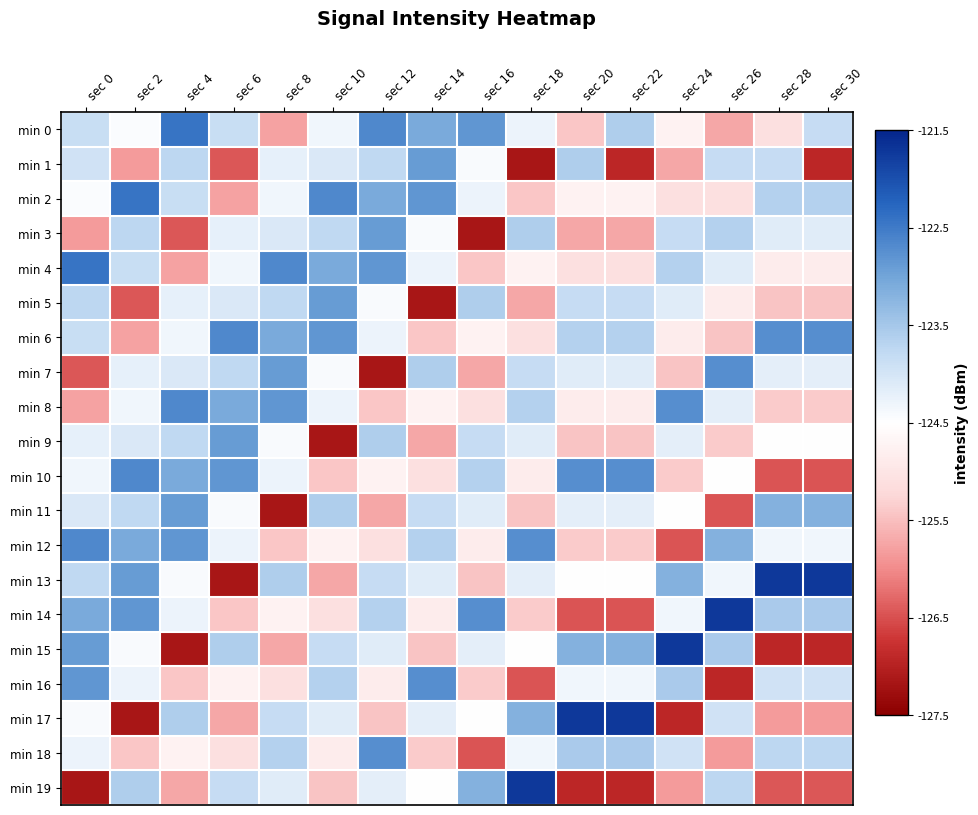

Reading left to right, list all the values displayed in this chart.

min 0: sec 0=-123.9	sec 2=-124.4	sec 4=-122.4	sec 6=-123.9	sec 8=-125.8	sec 10=-124.3	sec 12=-122.7	sec 14=-123.1	sec 16=-122.8	sec 18=-124.3	sec 20=-125.4	sec 22=-123.6	sec 24=-124.8	sec 26=-125.7	sec 28=-125.1	sec 30=-123.8
min 1: sec 0=-123.9	sec 2=-125.9	sec 4=-123.7	sec 6=-126.4	sec 8=-124.2	sec 10=-124.1	sec 12=-123.8	sec 14=-122.9	sec 16=-124.4	sec 18=-127.2	sec 20=-123.6	sec 22=-126.9	sec 24=-125.7	sec 26=-123.8	sec 28=-123.8	sec 30=-126.9
min 2: sec 0=-124.4	sec 2=-122.4	sec 4=-123.9	sec 6=-125.8	sec 8=-124.3	sec 10=-122.7	sec 12=-123.1	sec 14=-122.8	sec 16=-124.3	sec 18=-125.4	sec 20=-124.8	sec 22=-124.8	sec 24=-125.1	sec 26=-125.1	sec 28=-123.6	sec 30=-123.6
min 3: sec 0=-125.9	sec 2=-123.7	sec 4=-126.4	sec 6=-124.2	sec 8=-124.1	sec 10=-123.8	sec 12=-122.9	sec 14=-124.4	sec 16=-127.2	sec 18=-123.6	sec 20=-125.7	sec 22=-125.7	sec 24=-123.8	sec 26=-123.6	sec 28=-124.1	sec 30=-124.1
min 4: sec 0=-122.4	sec 2=-123.9	sec 4=-125.8	sec 6=-124.3	sec 8=-122.7	sec 10=-123.1	sec 12=-122.8	sec 14=-124.3	sec 16=-125.4	sec 18=-124.8	sec 20=-125.1	sec 22=-125.1	sec 24=-123.6	sec 26=-124.1	sec 28=-124.9	sec 30=-124.9
min 5: sec 0=-123.7	sec 2=-126.4	sec 4=-124.2	sec 6=-124.1	sec 8=-123.8	sec 10=-122.9	sec 12=-124.4	sec 14=-127.2	sec 16=-123.6	sec 18=-125.7	sec 20=-123.8	sec 22=-123.8	sec 24=-124.1	sec 26=-124.9	sec 28=-125.4	sec 30=-125.4
min 6: sec 0=-123.9	sec 2=-125.8	sec 4=-124.3	sec 6=-122.7	sec 8=-123.1	sec 10=-122.8	sec 12=-124.3	sec 14=-125.4	sec 16=-124.8	sec 18=-125.1	sec 20=-123.6	sec 22=-123.6	sec 24=-124.9	sec 26=-125.4	sec 28=-122.7	sec 30=-122.7
min 7: sec 0=-126.4	sec 2=-124.2	sec 4=-124.1	sec 6=-123.8	sec 8=-122.9	sec 10=-124.4	sec 12=-127.2	sec 14=-123.6	sec 16=-125.7	sec 18=-123.8	sec 20=-124.1	sec 22=-124.1	sec 24=-125.4	sec 26=-122.7	sec 28=-124.2	sec 30=-124.2
min 8: sec 0=-125.8	sec 2=-124.3	sec 4=-122.7	sec 6=-123.1	sec 8=-122.8	sec 10=-124.3	sec 12=-125.4	sec 14=-124.8	sec 16=-125.1	sec 18=-123.6	sec 20=-124.9	sec 22=-124.9	sec 24=-122.7	sec 26=-124.2	sec 28=-125.4	sec 30=-125.4
min 9: sec 0=-124.2	sec 2=-124.1	sec 4=-123.8	sec 6=-122.9	sec 8=-124.4	sec 10=-127.2	sec 12=-123.6	sec 14=-125.7	sec 16=-123.8	sec 18=-124.1	sec 20=-125.4	sec 22=-125.4	sec 24=-124.2	sec 26=-125.4	sec 28=-124.5	sec 30=-124.5
min 10: sec 0=-124.3	sec 2=-122.7	sec 4=-123.1	sec 6=-122.8	sec 8=-124.3	sec 10=-125.4	sec 12=-124.8	sec 14=-125.1	sec 16=-123.6	sec 18=-124.9	sec 20=-122.7	sec 22=-122.7	sec 24=-125.4	sec 26=-124.5	sec 28=-126.5	sec 30=-126.5
min 11: sec 0=-124.1	sec 2=-123.8	sec 4=-122.9	sec 6=-124.4	sec 8=-127.2	sec 10=-123.6	sec 12=-125.7	sec 14=-123.8	sec 16=-124.1	sec 18=-125.4	sec 20=-124.2	sec 22=-124.2	sec 24=-124.5	sec 26=-126.5	sec 28=-123.2	sec 30=-123.2
min 12: sec 0=-122.7	sec 2=-123.1	sec 4=-122.8	sec 6=-124.3	sec 8=-125.4	sec 10=-124.8	sec 12=-125.1	sec 14=-123.6	sec 16=-124.9	sec 18=-122.7	sec 20=-125.4	sec 22=-125.4	sec 24=-126.5	sec 26=-123.2	sec 28=-124.3	sec 30=-124.3
min 13: sec 0=-123.8	sec 2=-122.9	sec 4=-124.4	sec 6=-127.2	sec 8=-123.6	sec 10=-125.7	sec 12=-123.8	sec 14=-124.1	sec 16=-125.4	sec 18=-124.2	sec 20=-124.5	sec 22=-124.5	sec 24=-123.2	sec 26=-124.3	sec 28=-121.7	sec 30=-121.7
min 14: sec 0=-123.1	sec 2=-122.8	sec 4=-124.3	sec 6=-125.4	sec 8=-124.8	sec 10=-125.1	sec 12=-123.6	sec 14=-124.9	sec 16=-122.7	sec 18=-125.4	sec 20=-126.5	sec 22=-126.5	sec 24=-124.3	sec 26=-121.7	sec 28=-123.5	sec 30=-123.5
min 15: sec 0=-122.9	sec 2=-124.4	sec 4=-127.2	sec 6=-123.6	sec 8=-125.7	sec 10=-123.8	sec 12=-124.1	sec 14=-125.4	sec 16=-124.2	sec 18=-124.5	sec 20=-123.2	sec 22=-123.2	sec 24=-121.7	sec 26=-123.5	sec 28=-126.9	sec 30=-126.9
min 16: sec 0=-122.8	sec 2=-124.3	sec 4=-125.4	sec 6=-124.8	sec 8=-125.1	sec 10=-123.6	sec 12=-124.9	sec 14=-122.7	sec 16=-125.4	sec 18=-126.5	sec 20=-124.3	sec 22=-124.3	sec 24=-123.5	sec 26=-126.9	sec 28=-123.9	sec 30=-123.9
min 17: sec 0=-124.4	sec 2=-127.2	sec 4=-123.6	sec 6=-125.7	sec 8=-123.8	sec 10=-124.1	sec 12=-125.4	sec 14=-124.2	sec 16=-124.5	sec 18=-123.2	sec 20=-121.7	sec 22=-121.7	sec 24=-126.9	sec 26=-123.9	sec 28=-125.9	sec 30=-125.9
min 18: sec 0=-124.3	sec 2=-125.4	sec 4=-124.8	sec 6=-125.1	sec 8=-123.6	sec 10=-124.9	sec 12=-122.7	sec 14=-125.4	sec 16=-126.5	sec 18=-124.3	sec 20=-123.5	sec 22=-123.5	sec 24=-123.9	sec 26=-125.9	sec 28=-123.7	sec 30=-123.7
min 19: sec 0=-127.2	sec 2=-123.6	sec 4=-125.7	sec 6=-123.8	sec 8=-124.1	sec 10=-125.4	sec 12=-124.2	sec 14=-124.5	sec 16=-123.2	sec 18=-121.7	sec 20=-126.9	sec 22=-126.9	sec 24=-125.9	sec 26=-123.7	sec 28=-126.4	sec 30=-126.4